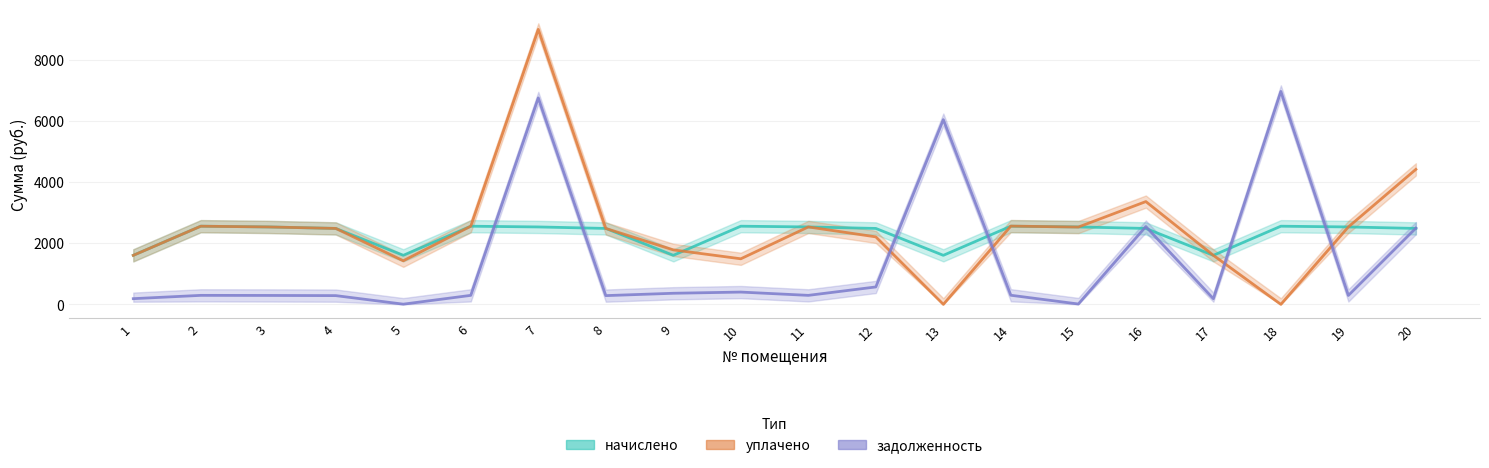

The задолженность series shows 186.4 at 1. True or false?

True